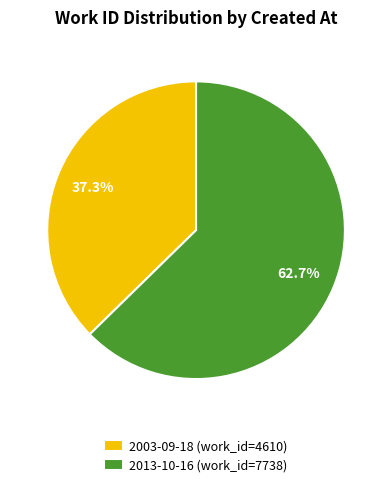

Count the number of slices in the pie.

2